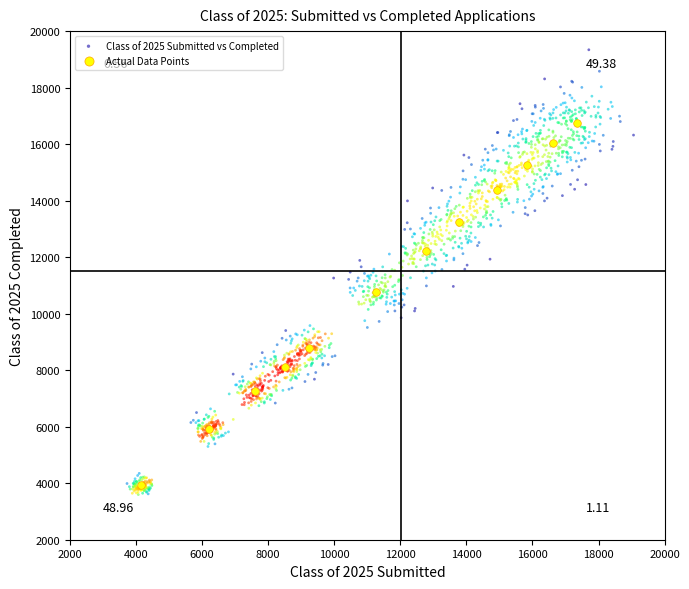

Which series has the widest spread of Y values?

Class of 2025 Submitted vs Completed